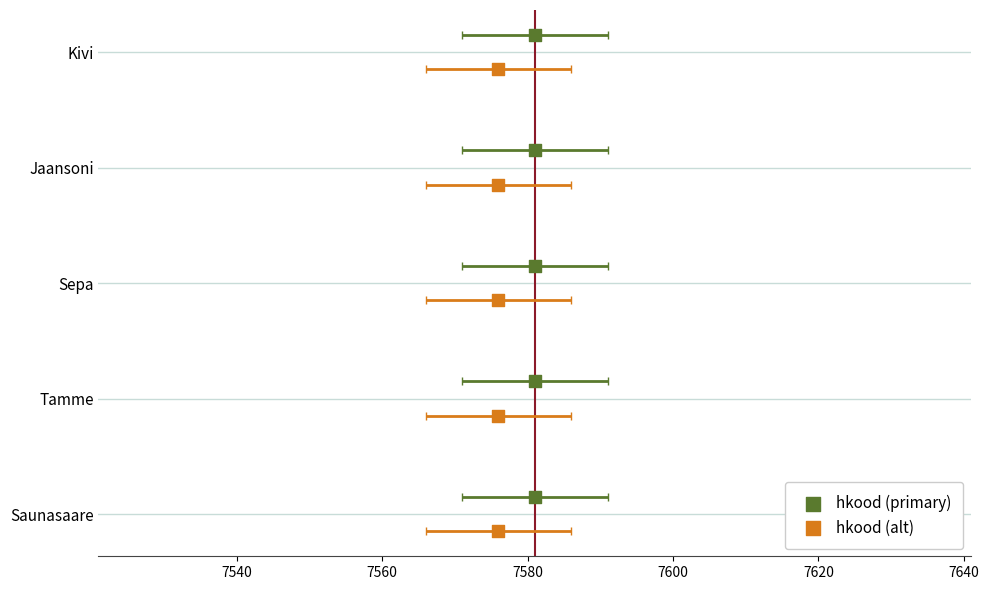

Which series has the largest total across all categories?

hkood (primary)